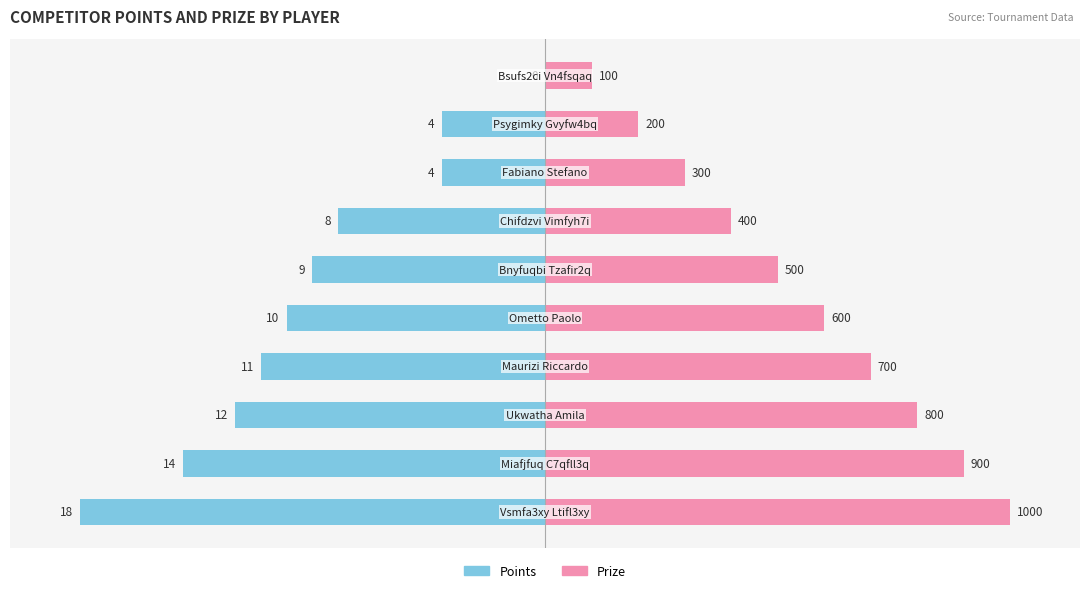

What is the total value across all series at 4?

4.4